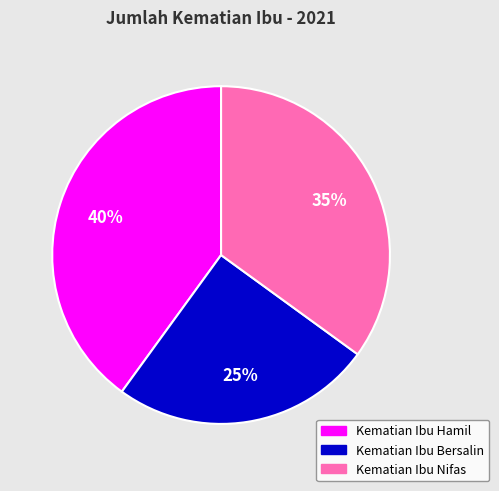

Is it true that Kematian Ibu Bersalin is 25% of the pie?

True